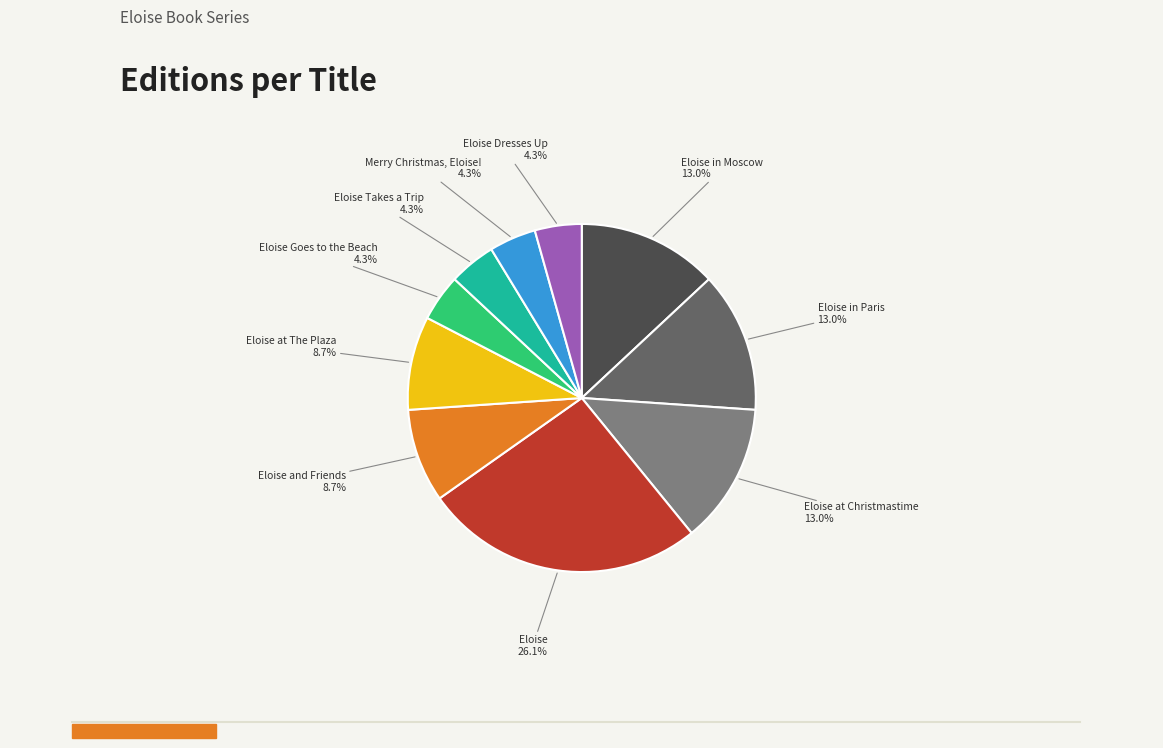

Between Eloise in Moscow and Eloise and Friends, which is larger?

Eloise in Moscow